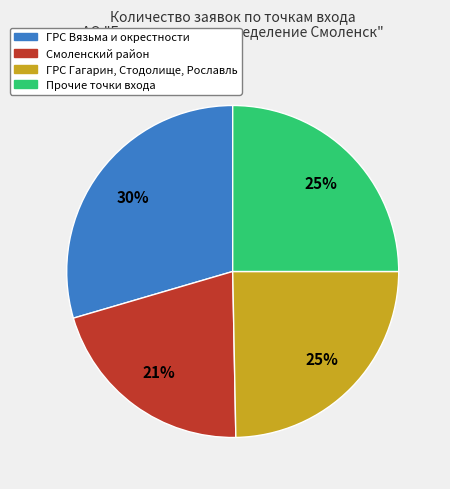

To the nearest percent, what is the average slice percentage?

25%